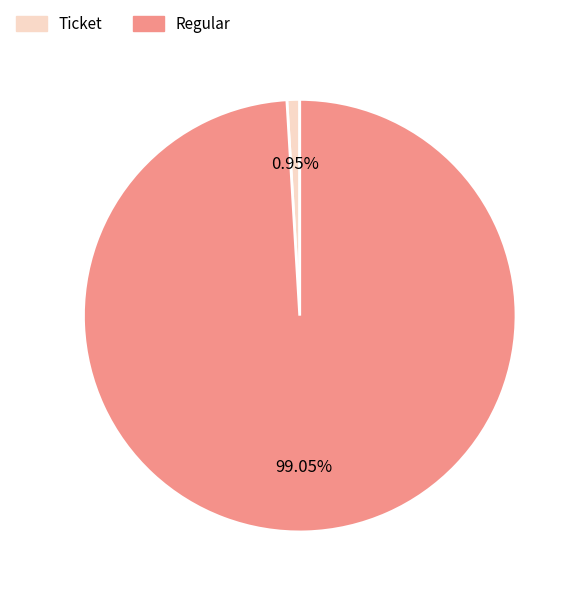

To the nearest percent, what is the average slice percentage?

50%